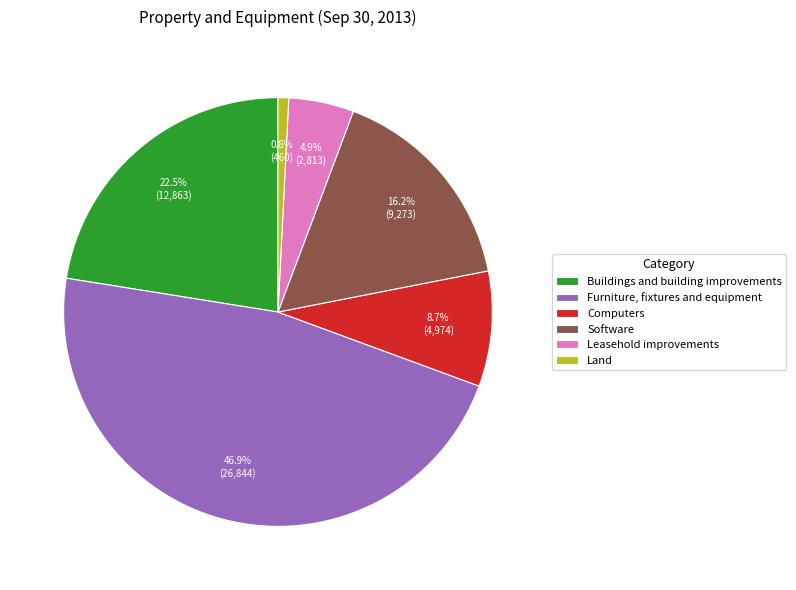

To the nearest percent, what portion does Land represent?

1%